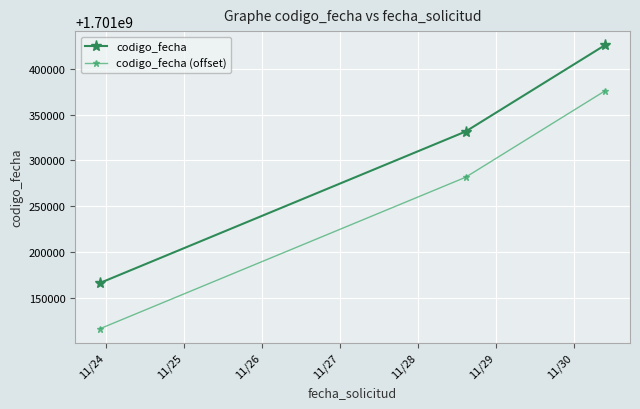

How many lines are shown in the chart?

2